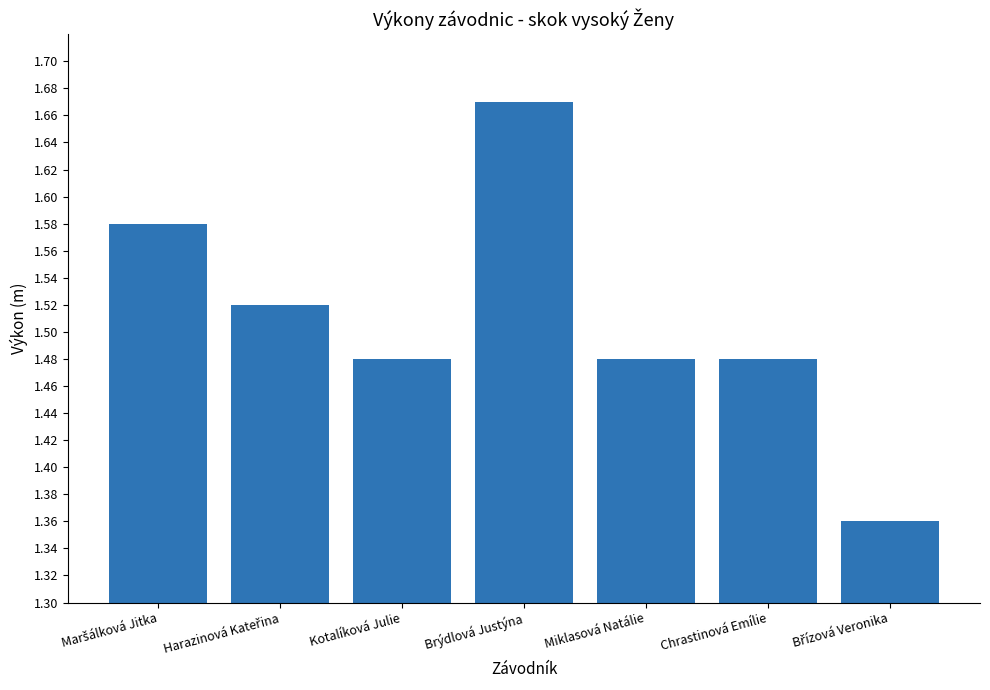

What is the difference between the maximum and second lowest values?

0.2